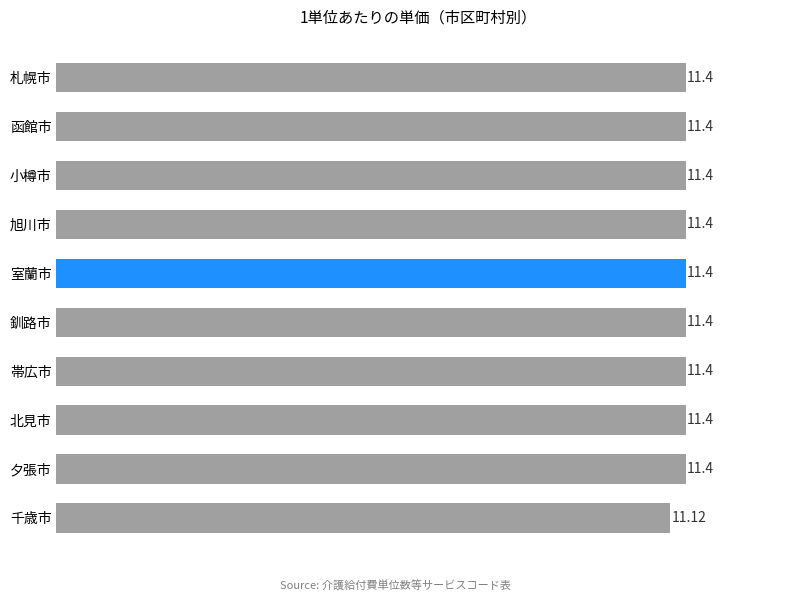

What is the ratio of the value at 北見市 to the value at 室蘭市?

1.0